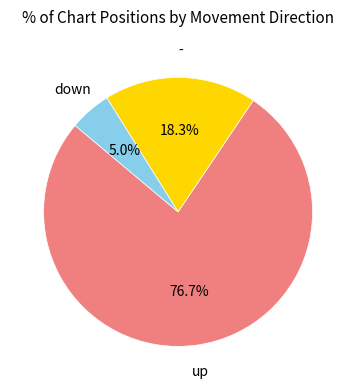

How many slices are in this pie chart?

3